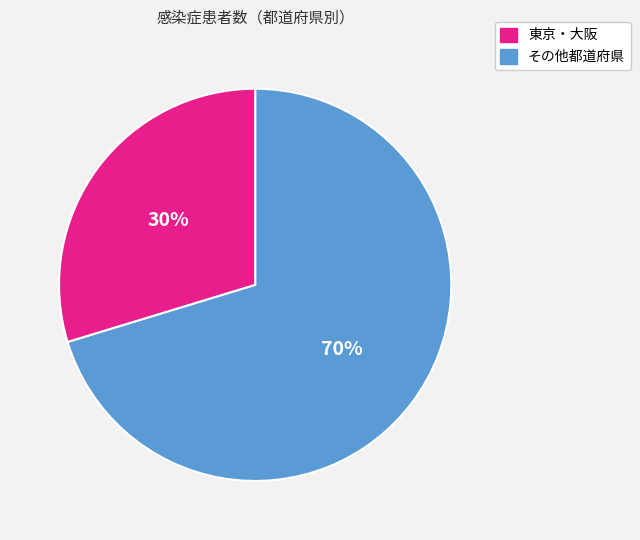

To the nearest percent, what is the average slice percentage?

50%